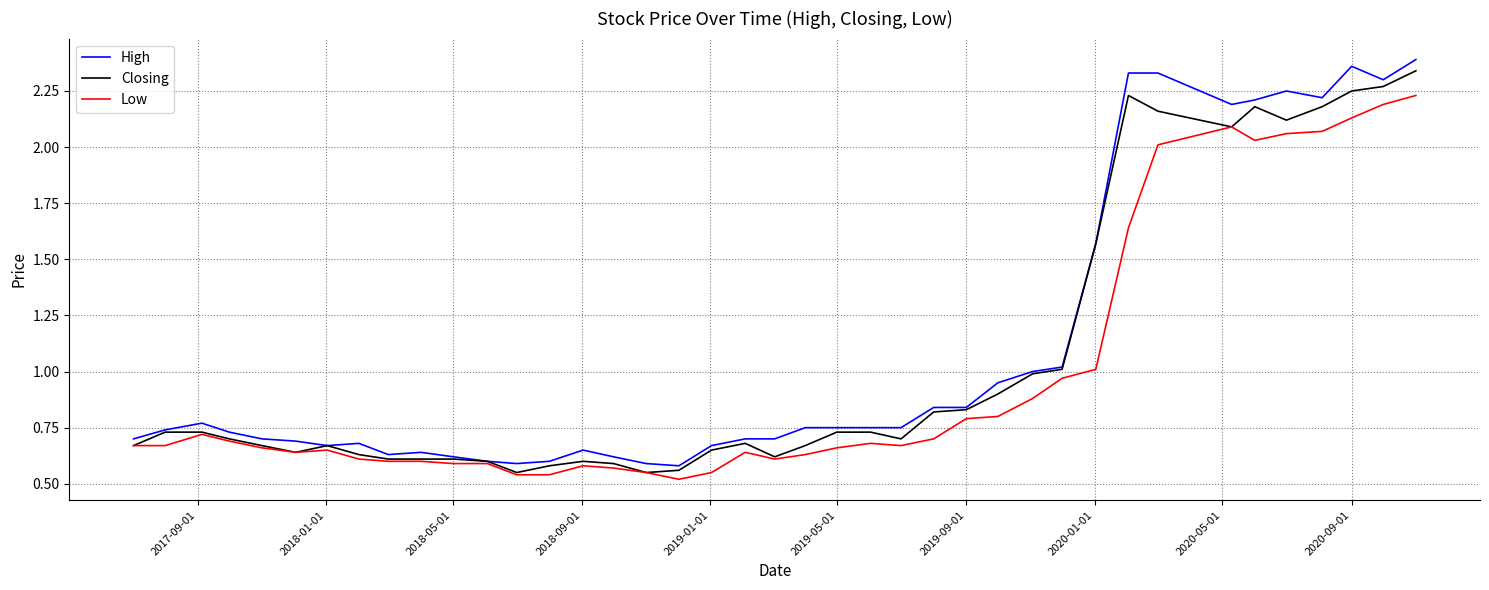

List the series in order of their peak value, lowest first.

Low, Closing, High